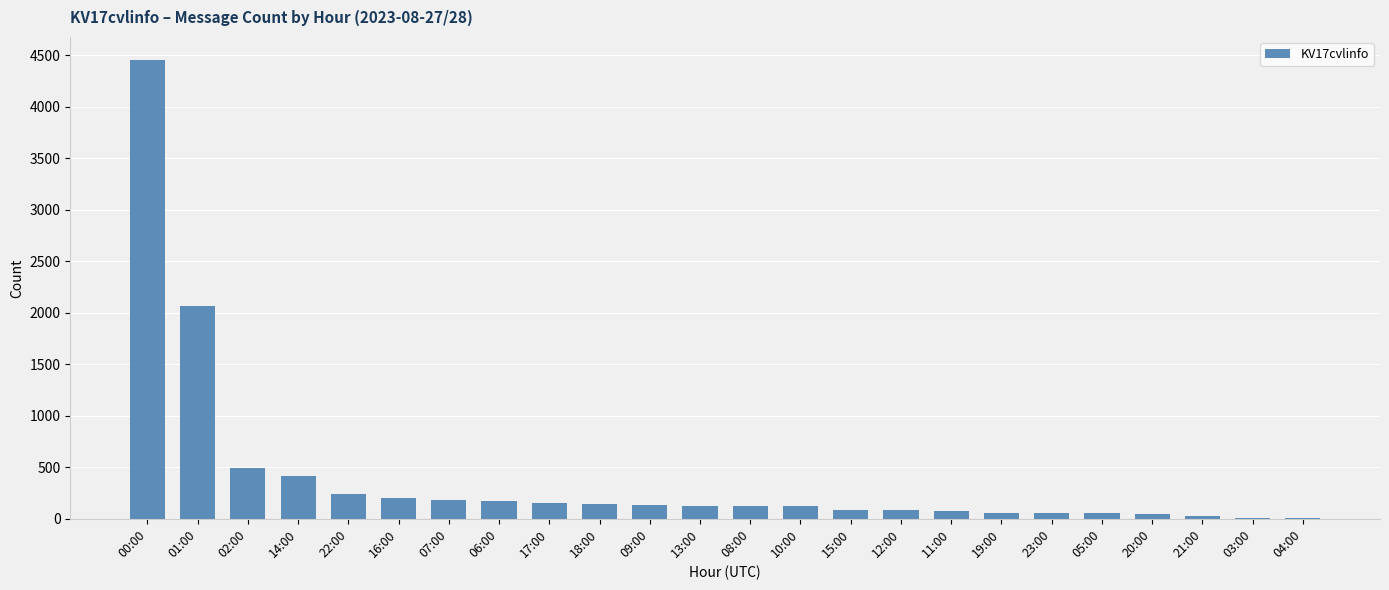

Read the value at 07:00, to the nearest 10.

190